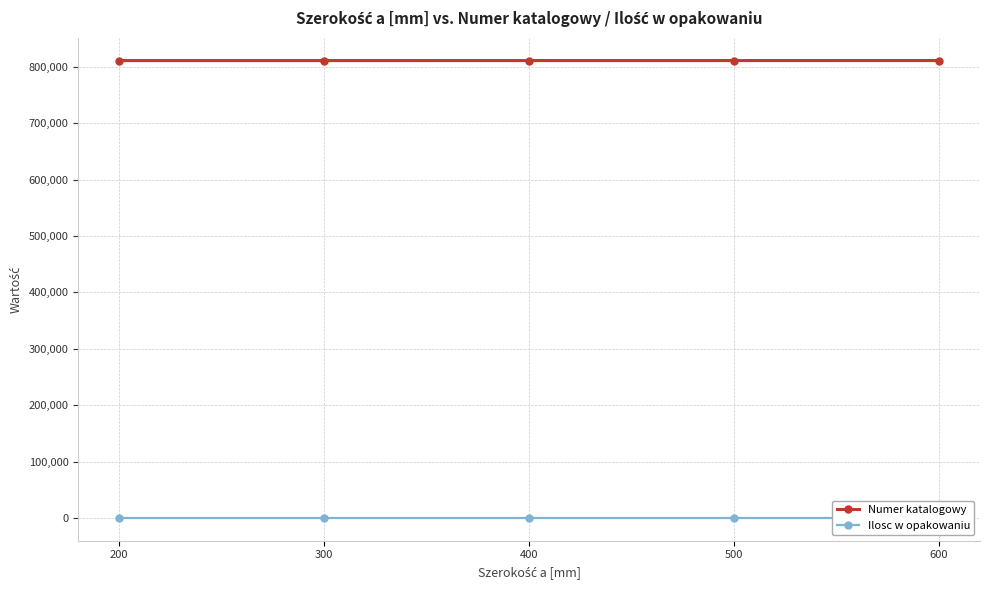

Which series has the widest spread of values?

Numer katalogowy